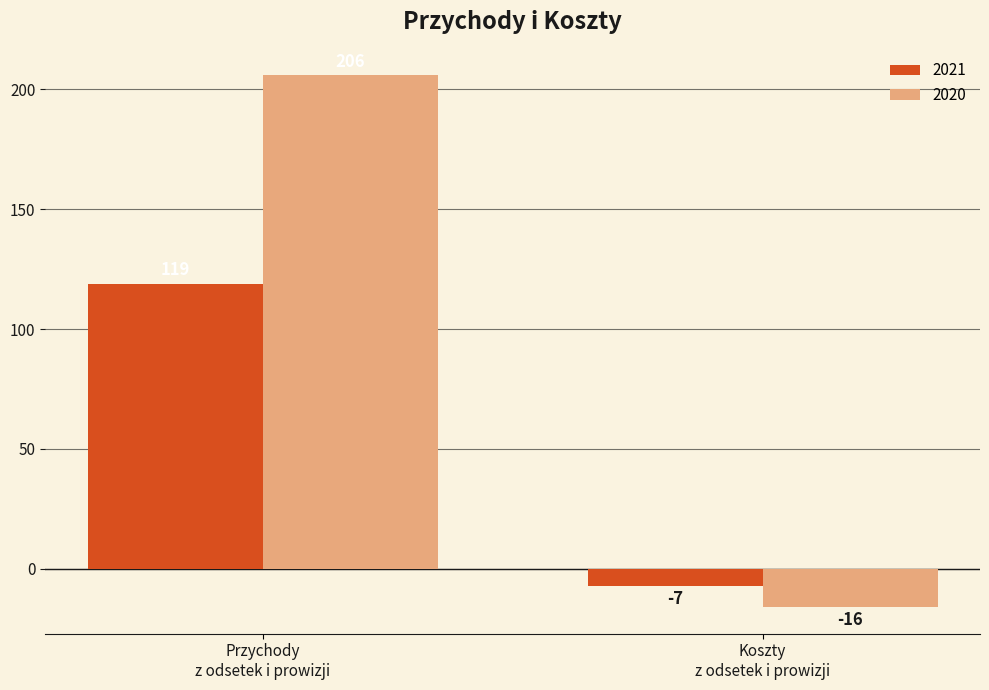

Count the number of categories in the chart.

2